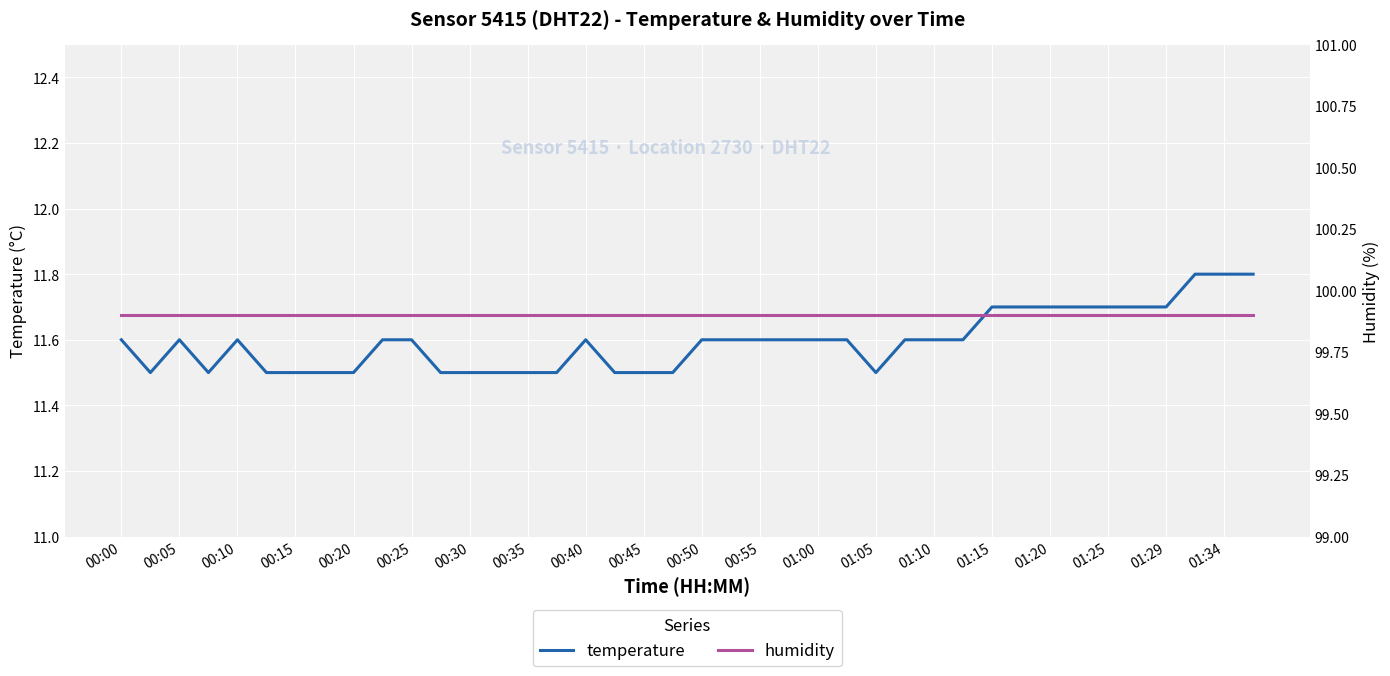

What is the average value of the temperature series?

11.6